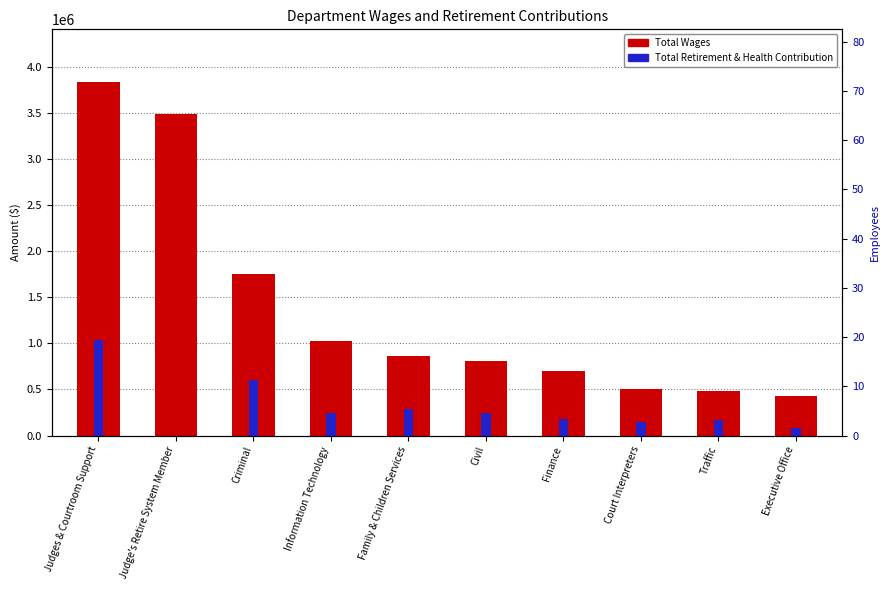

Reading left to right, list all the values displayed in this chart.

Total Wages: 3830671.0	3483263.9	1753082.5	1026212.7	859882.9	802992.7	695831.6	509684.0	483902.9	427452.2
Total Retirement & Health Contribution: 1033436.0	0.0	603036.0	242496.0	289793.0	247775.0	179519.0	150396.0	163186.0	86593.0